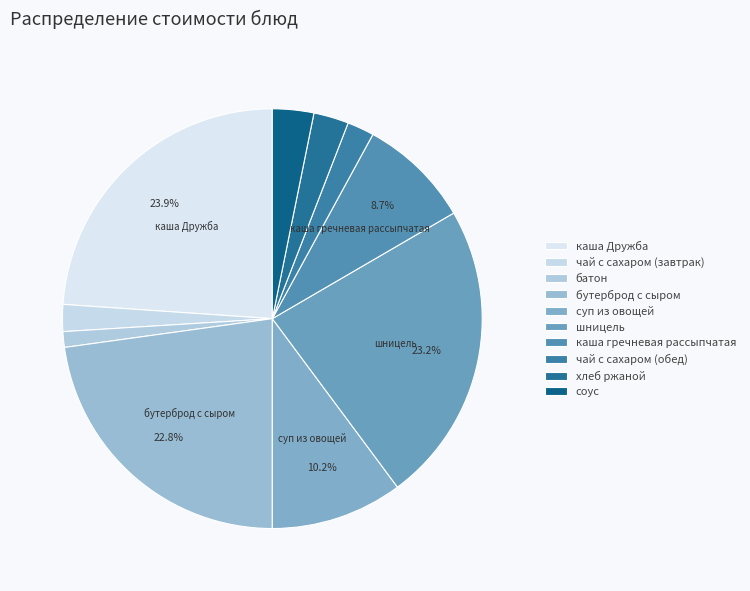

What portion of the pie excludes суп из овощей?

89.8%